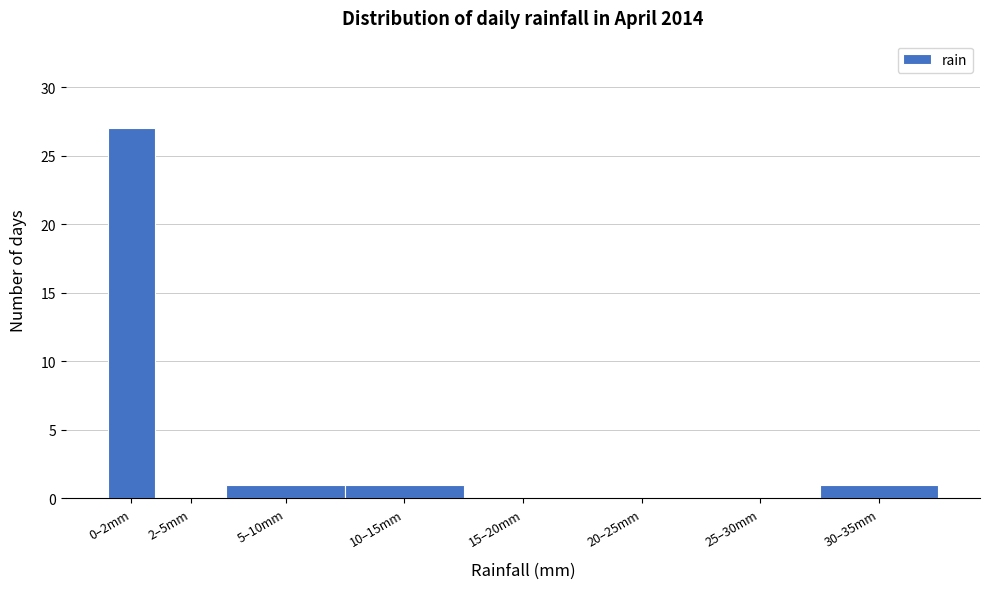

Reading right to left, transcribe all the data shown in this chart.

30–35mm=1	25–30mm=0	20–25mm=0	15–20mm=0	10–15mm=1	5–10mm=1	2–5mm=0	0–2mm=27